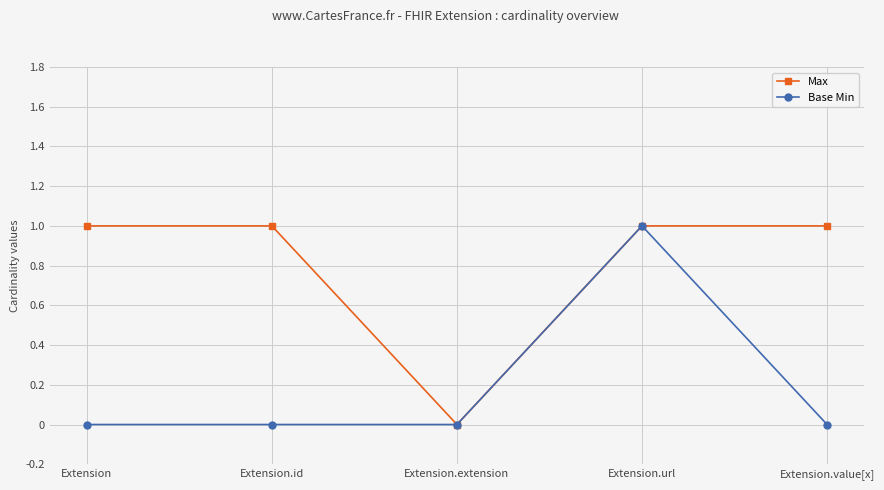

True or false: Base Min has a value of 0 at Extension.extension.

True